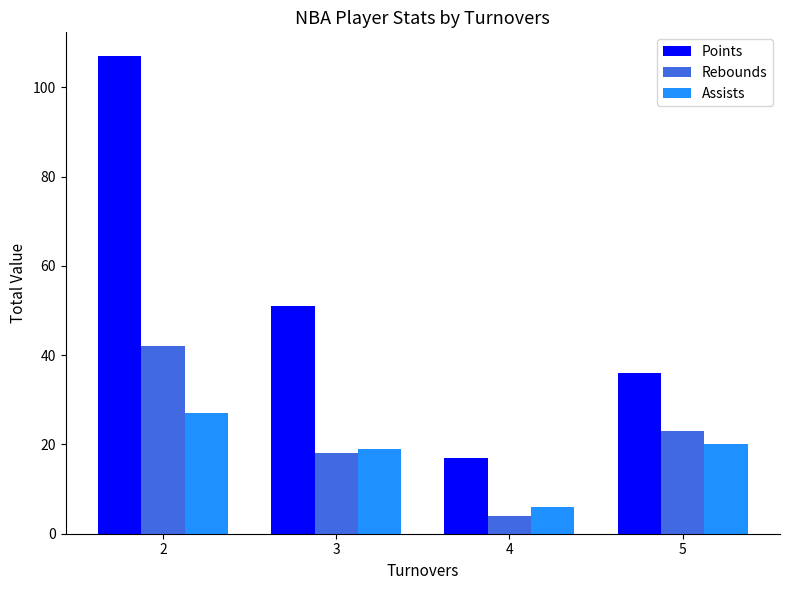

What is the difference between the highest and lowest values at 3?

33